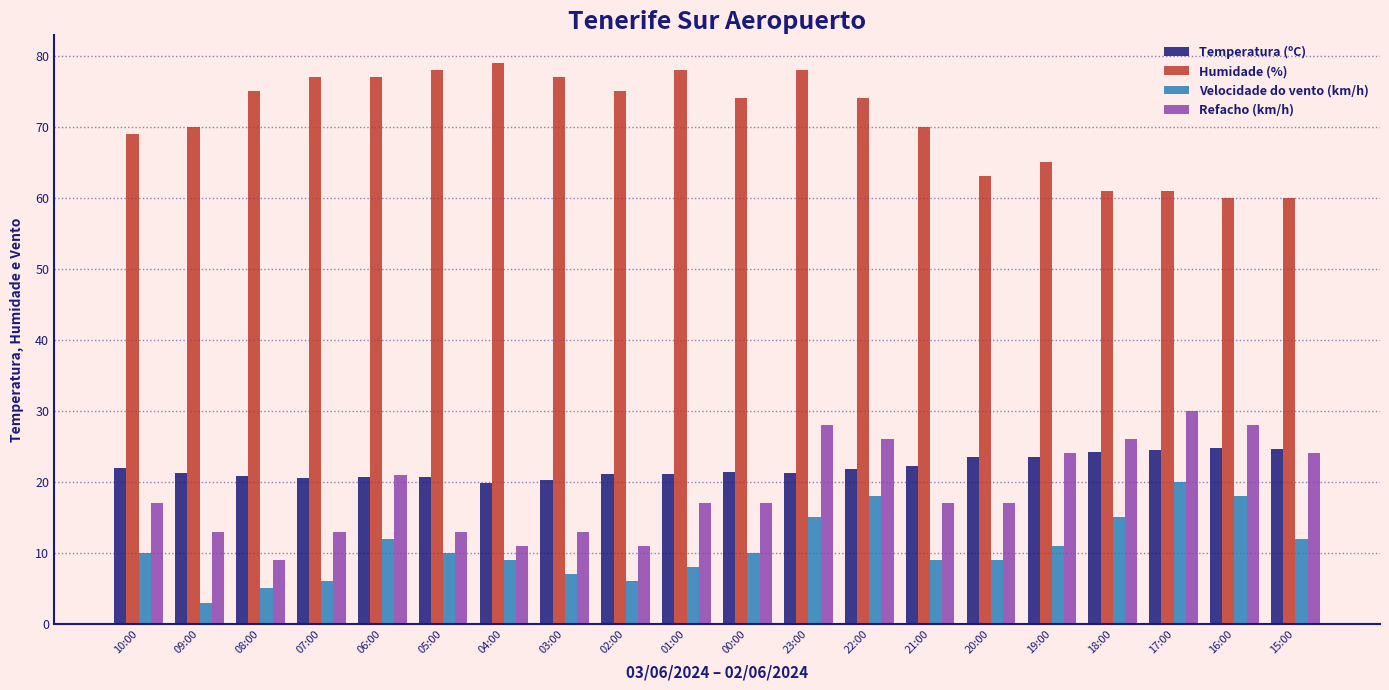

What position from the left is 01:00?

10